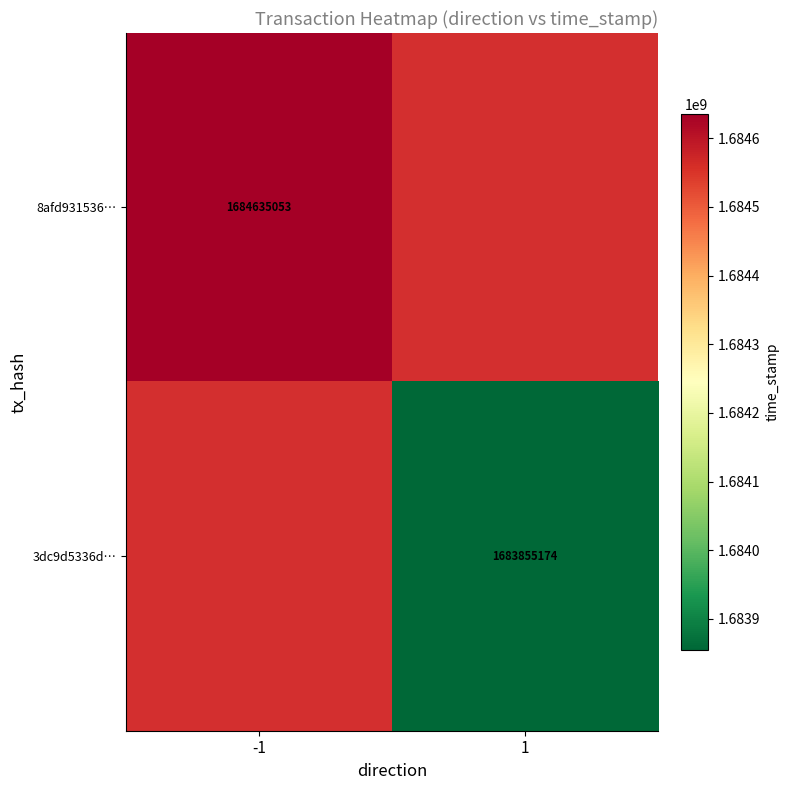

True or false: 8afd931536… has a value of 1684635053 at -1.

True